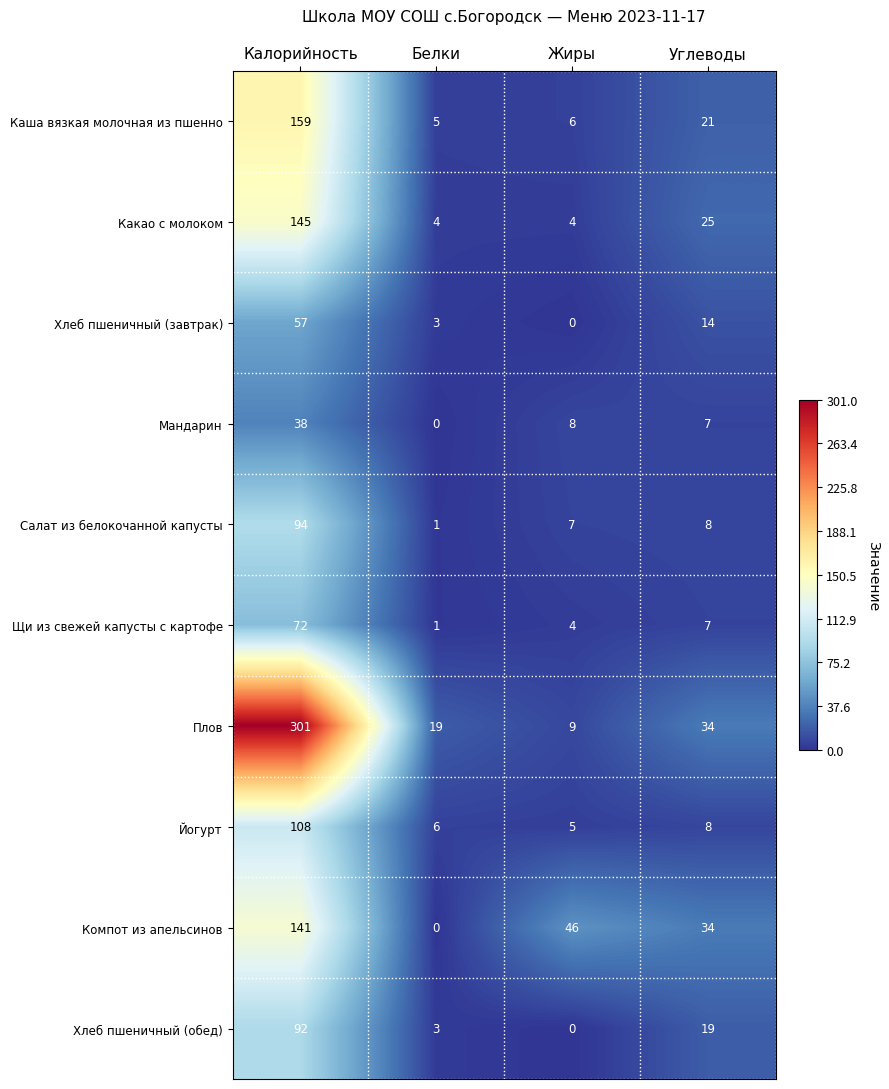

What is the difference between the highest and lowest values at Углеводы?

27